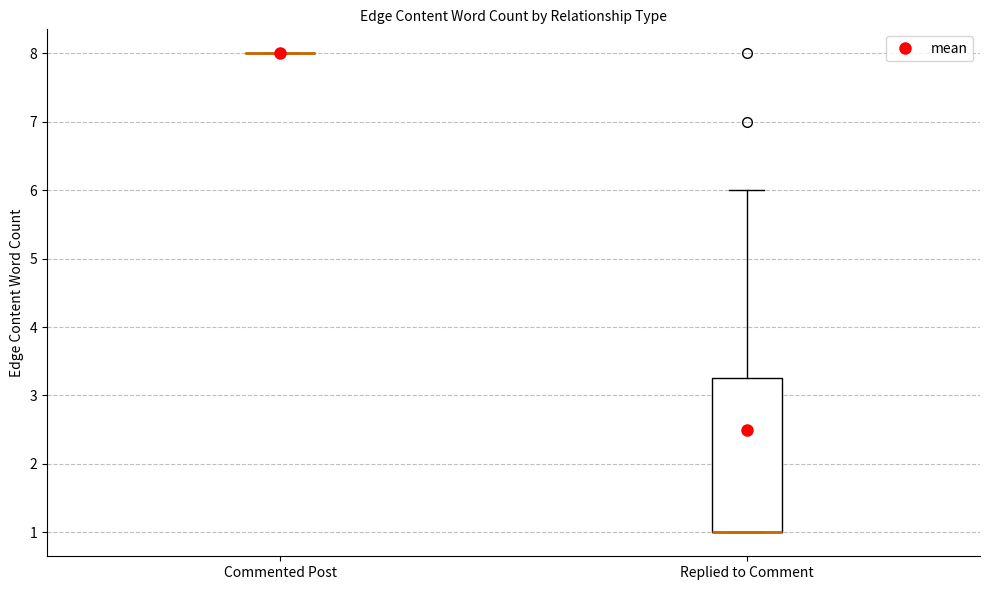

Where does the upper whisker of the box for Replied to Comment end on the y-axis? The values are not printed on the chart, so give them approximately, as read against the axis.

6.0